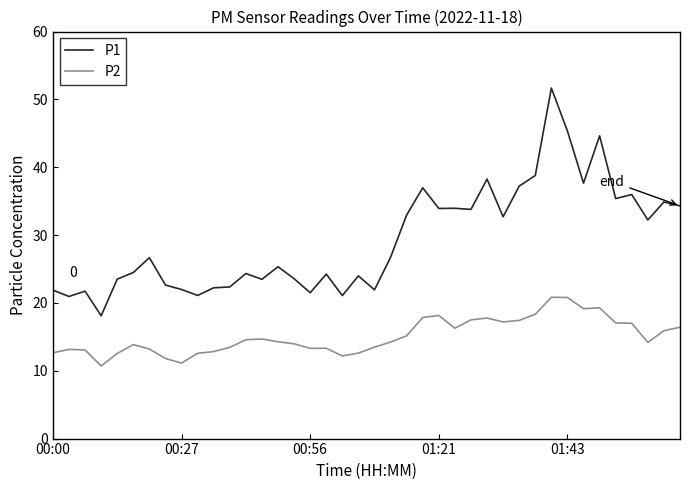

What is the difference between the maximum and minimum values in the P2 series?

10.1